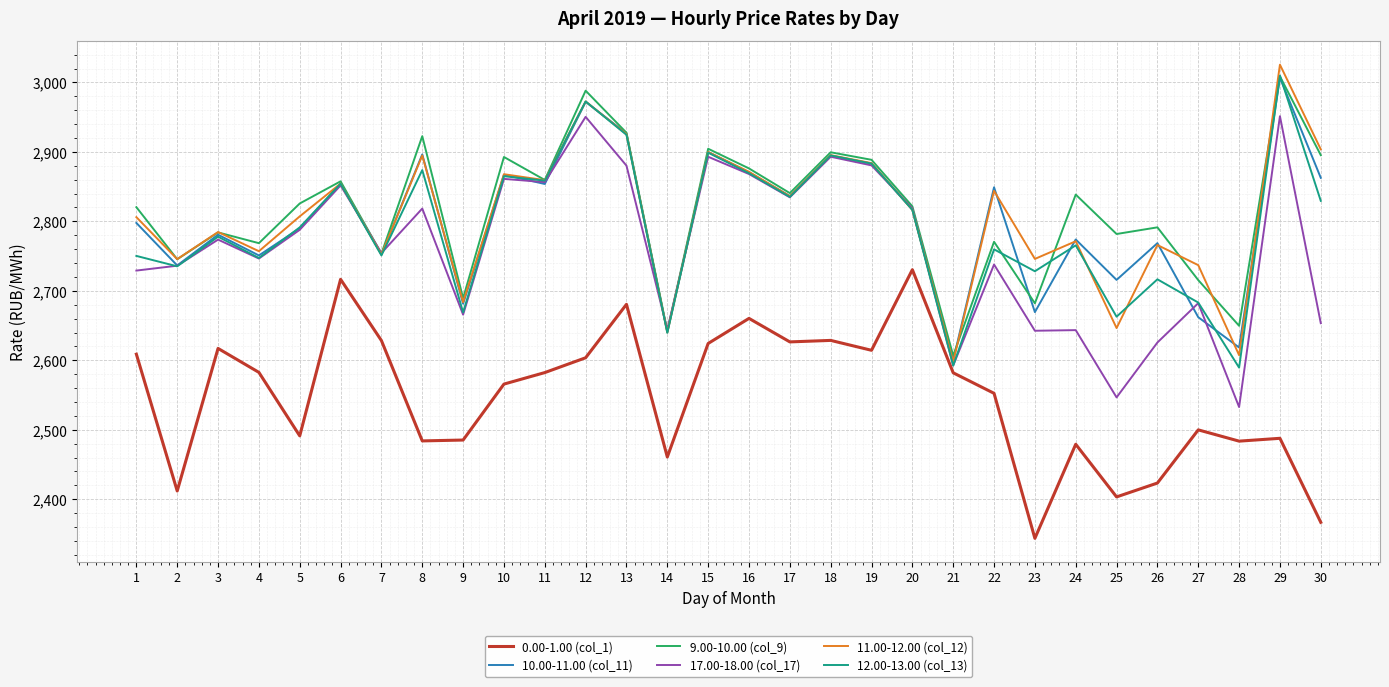

True or false: 12.00-13.00 (col_13) has more than 2 points higher than both neighbors.

True